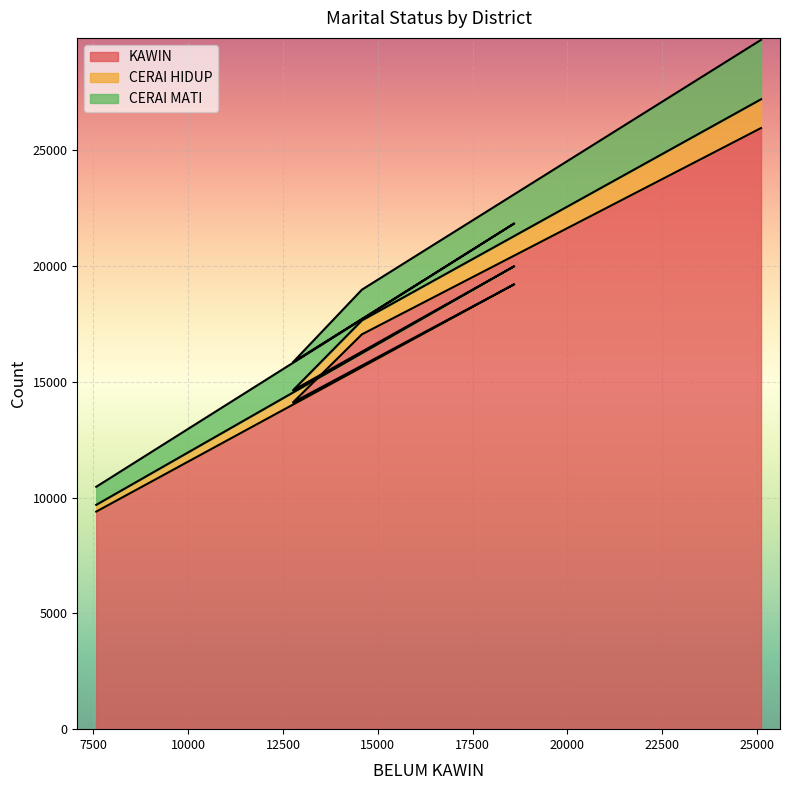

True or false: CERAI HIDUP has more than 2 interior local peaks.

False